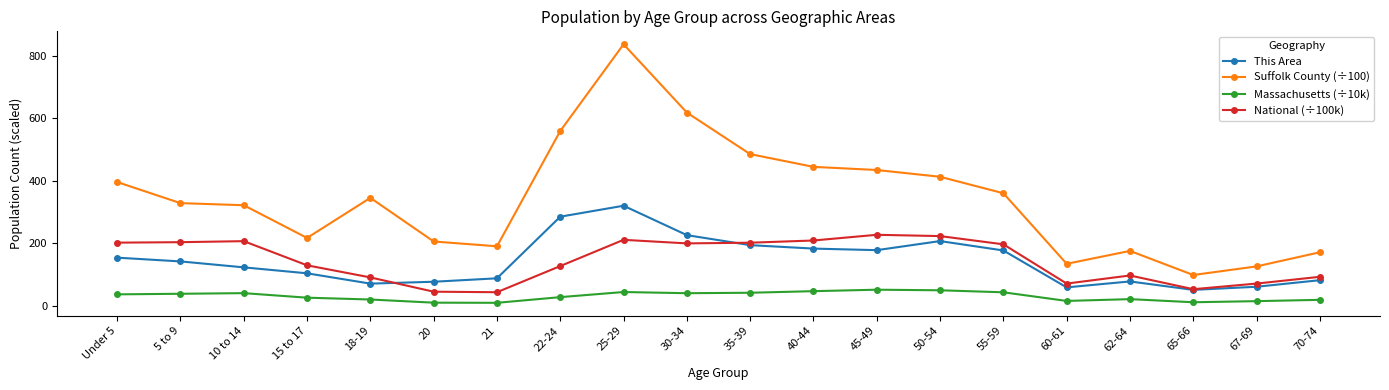

What is the difference between the highest and lowest values at 10 to 14?

281.1